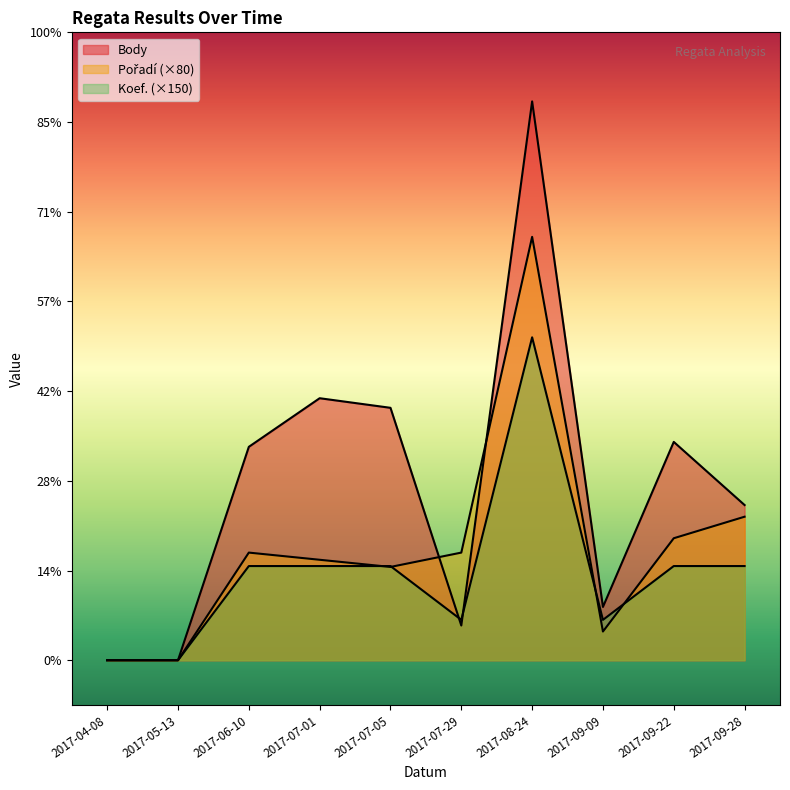

Which series changed the most between 2017-05-13 and 2017-09-22?

Body